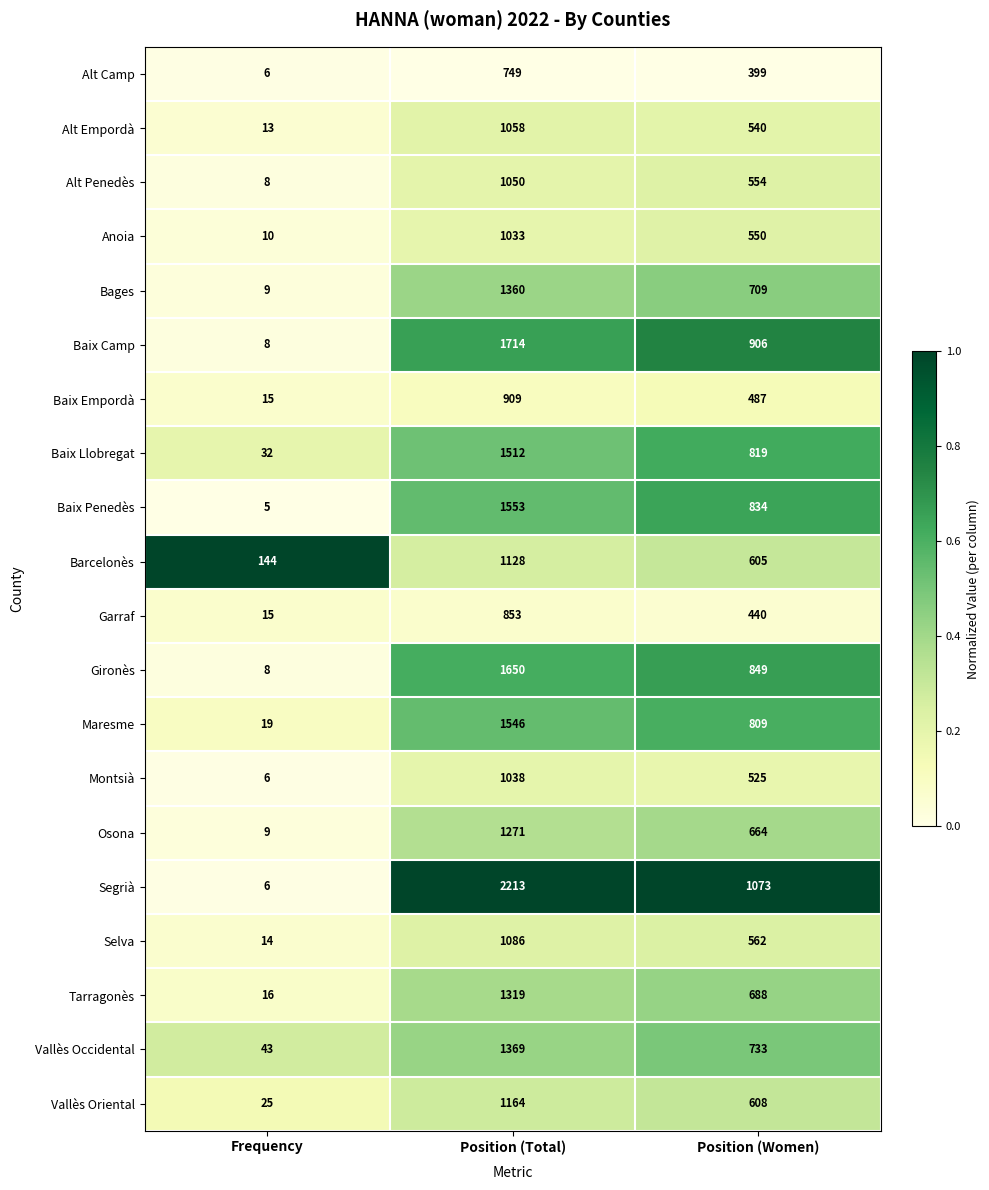

Between Position (Total) and Position (Women), which series saw the biggest shift?

Segrià